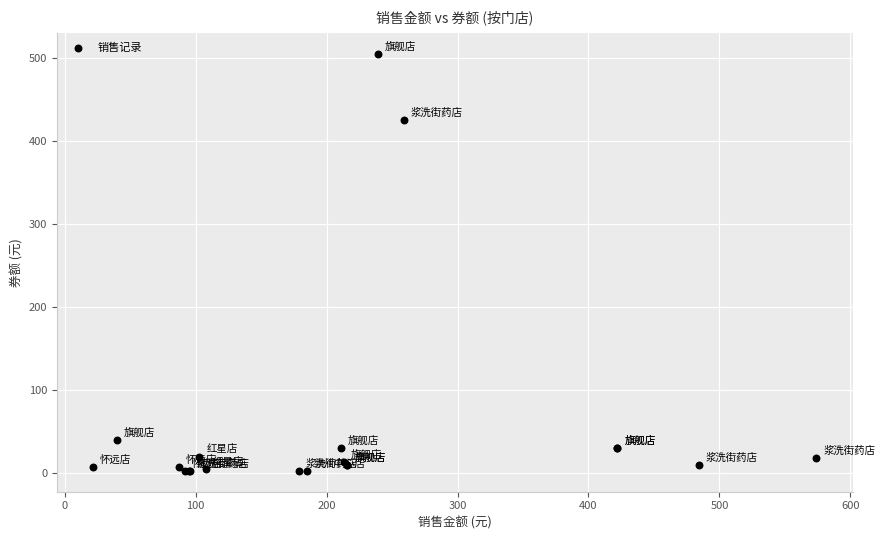

What Y value in the scatter plot is closest to 254?

425.4